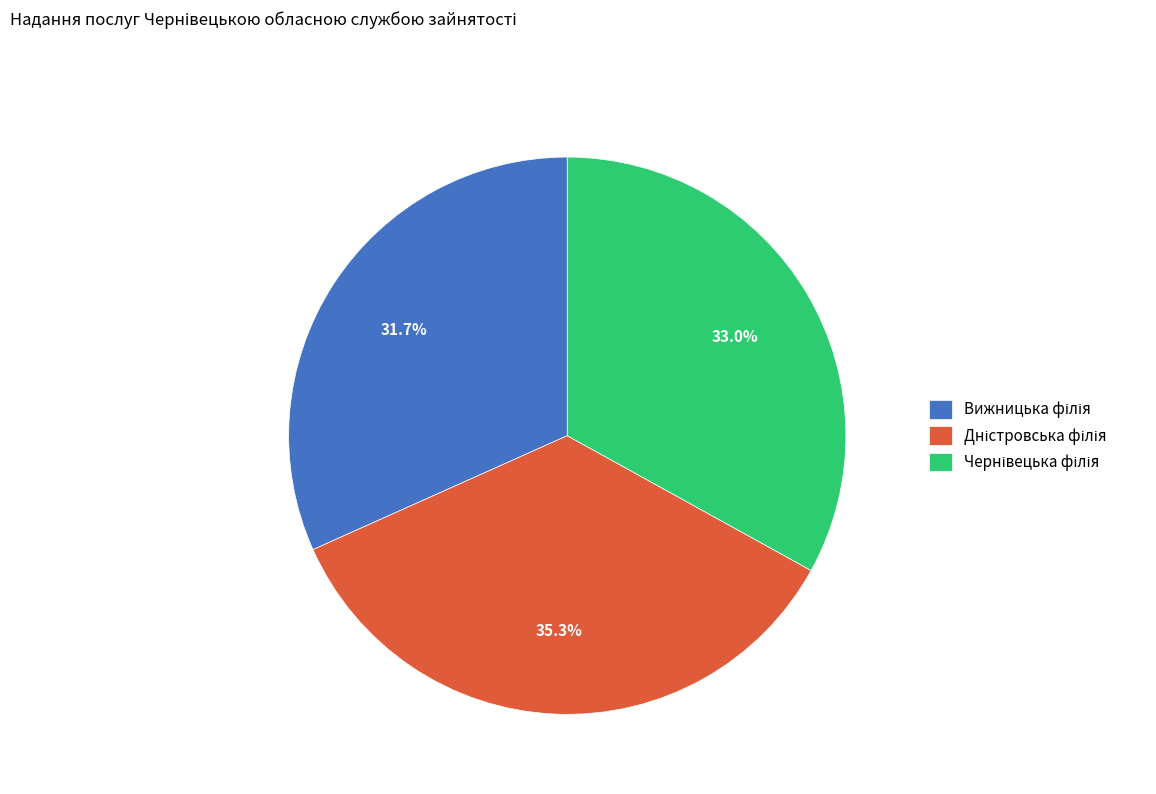

Is there a majority slice in this chart?

No